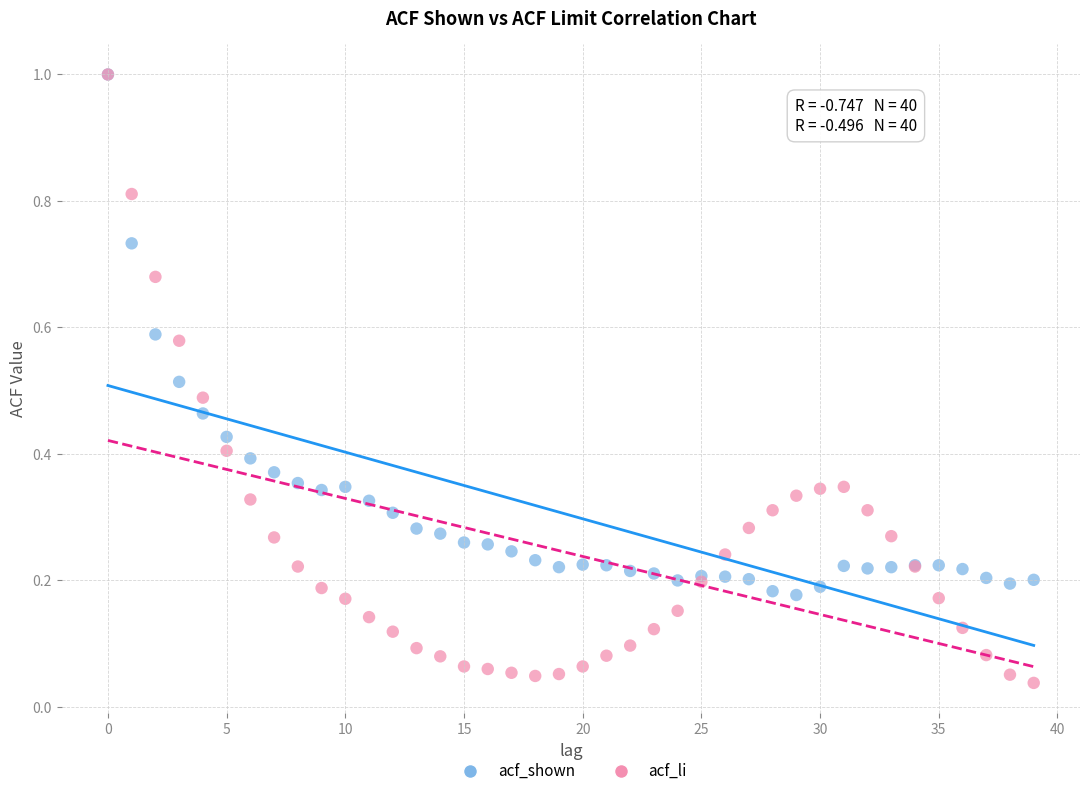

Which series has the widest spread of Y values?

acf_li